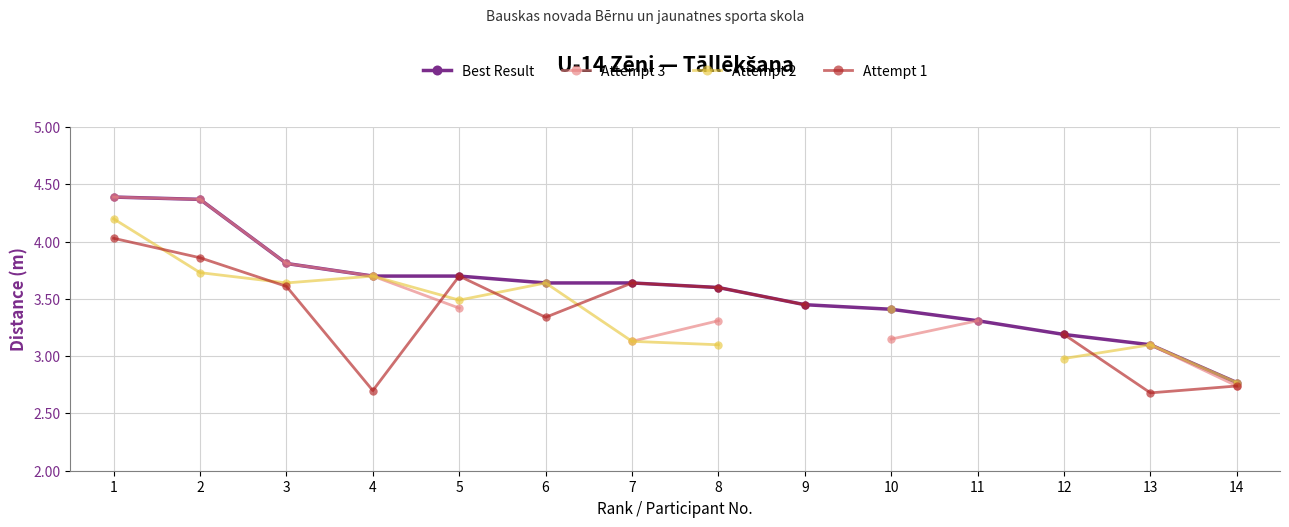

Between 8 and 6, which is larger?

6